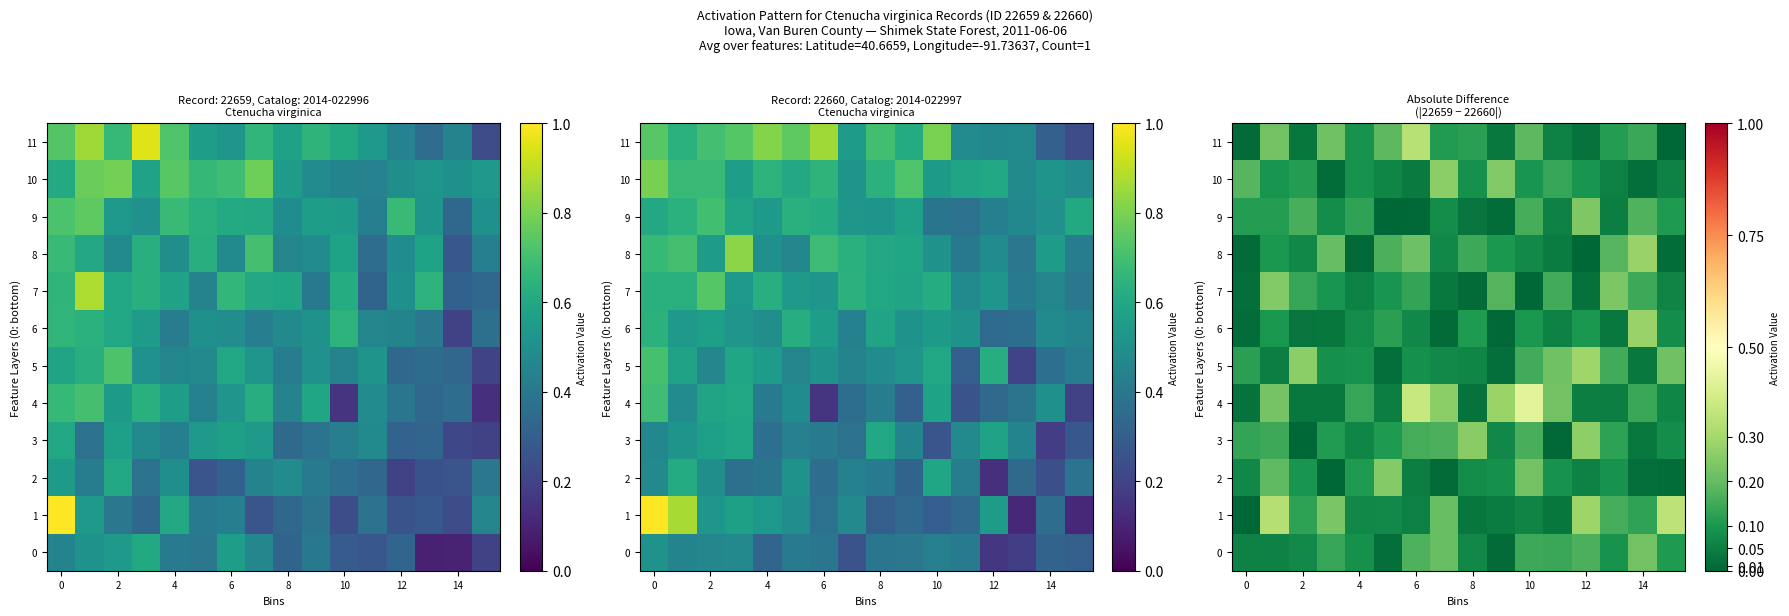

Is the value of row_7 at 14 greater than the value of row_0 at 13?

No